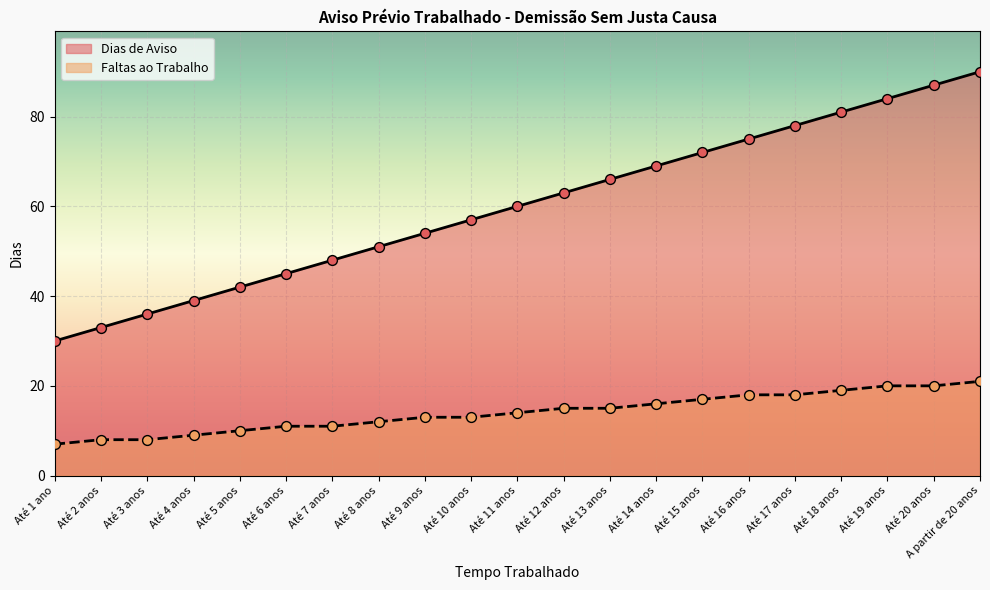

Is the value of Dias de Aviso at Até 10 anos greater than the value of Faltas ao Trabalho at Até 18 anos?

Yes